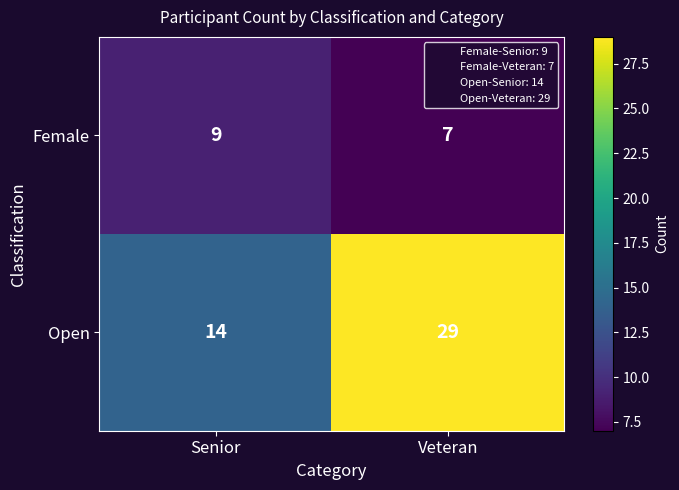

Is it true that Open equals 9 at Senior?

False